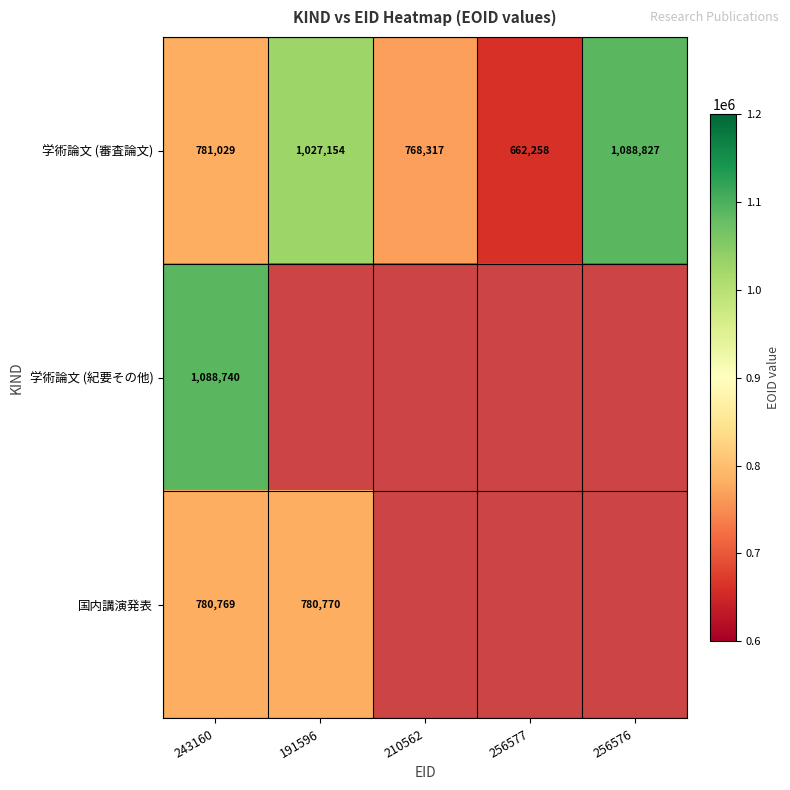

Rank the categories by 学術論文 (審査論文) value from highest to lowest.

256576, 191596, 243160, 210562, 256577